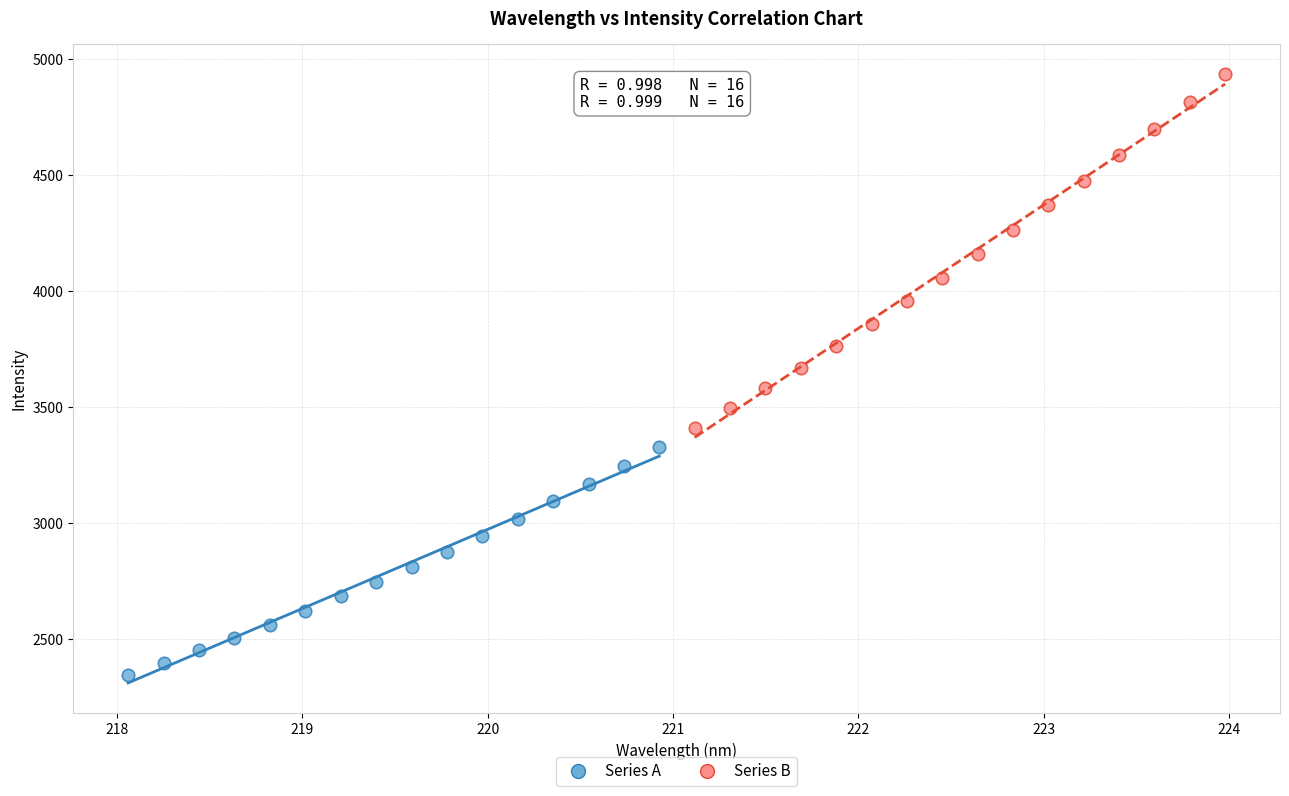

What are all the series names shown in the legend?

Series A, Series B